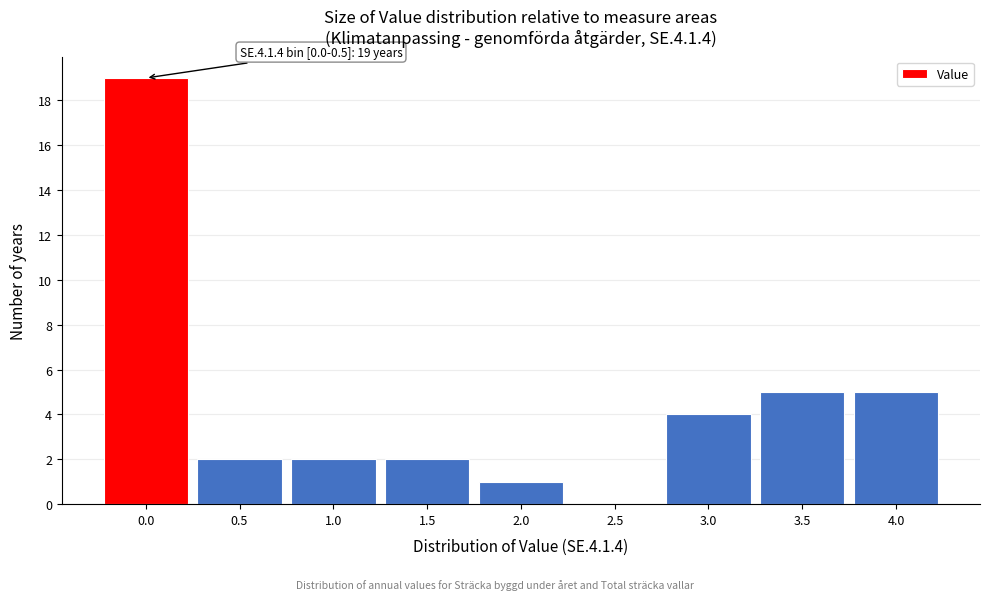

Reading right to left, what are all the values shown in this chart?

4.0=5	3.5=5	3.0=4	2.5=0	2.0=1	1.5=2	1.0=2	0.5=2	0.0=19